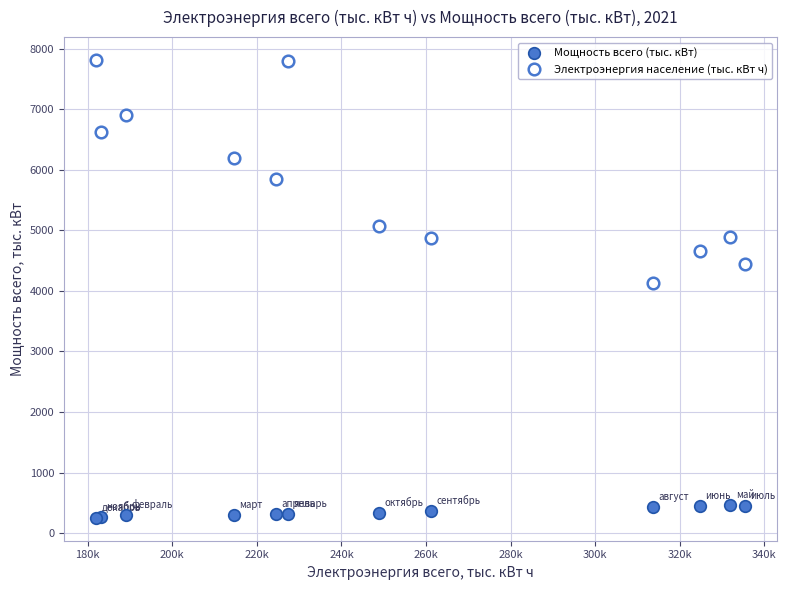

Which series reaches the minimum Y coordinate?

Мощность всего (тыс. кВт)